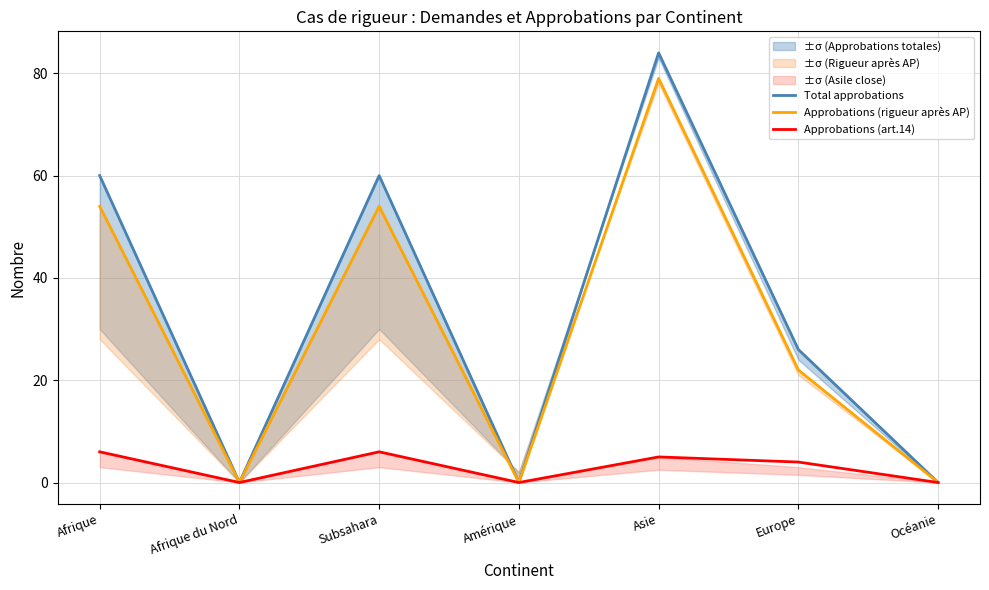

How many interior local valleys does the Total approbations series have?

2